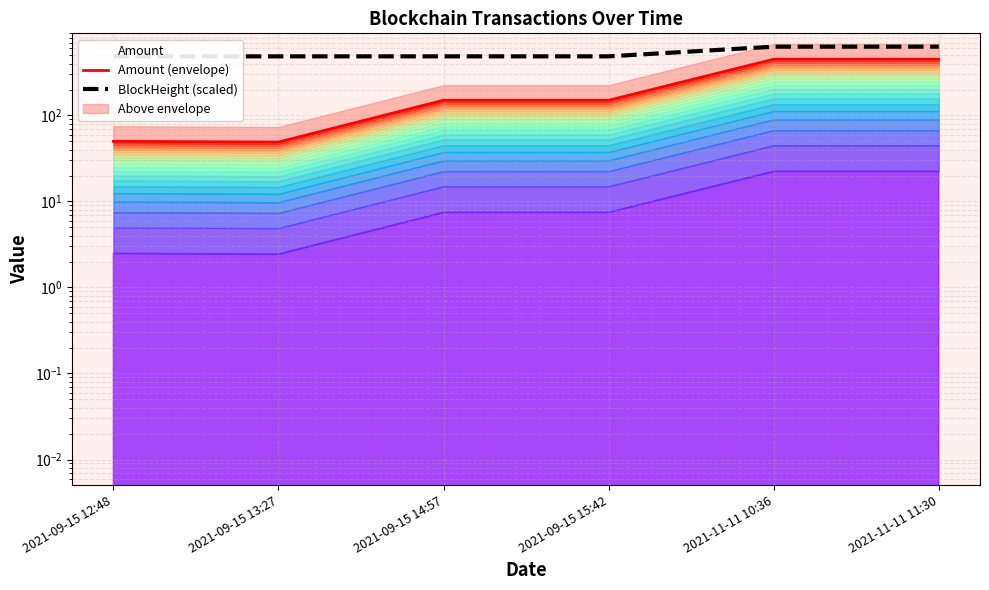

What is the total value across all series at 2021-09-15 13:27?

535.0